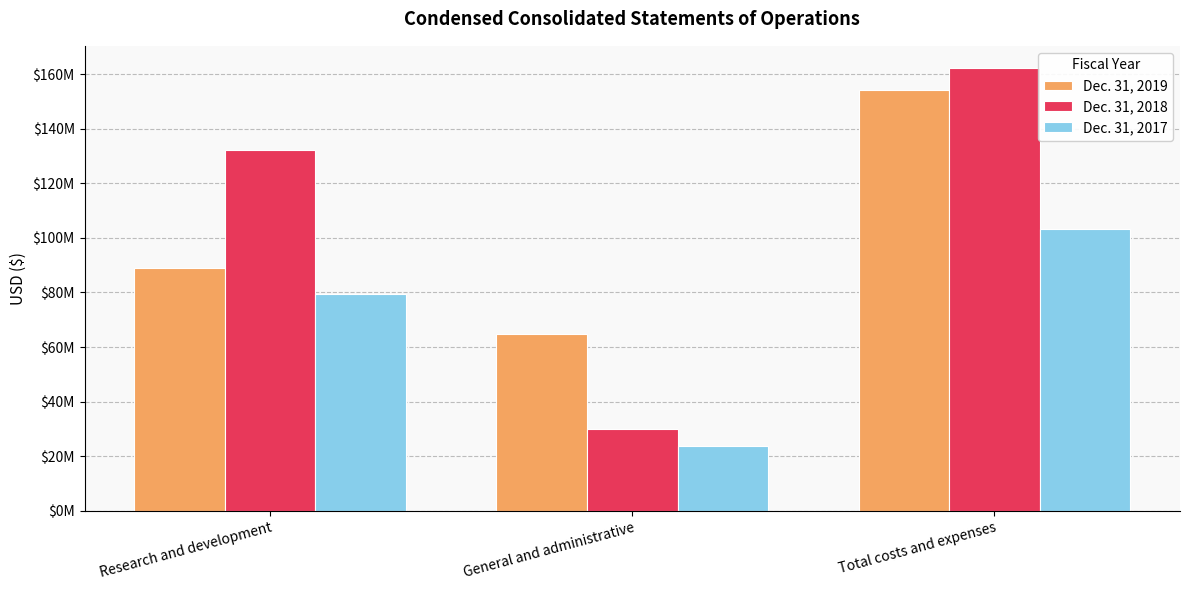

How many Dec. 31, 2017 values are between 23666957 and 103085966?

3